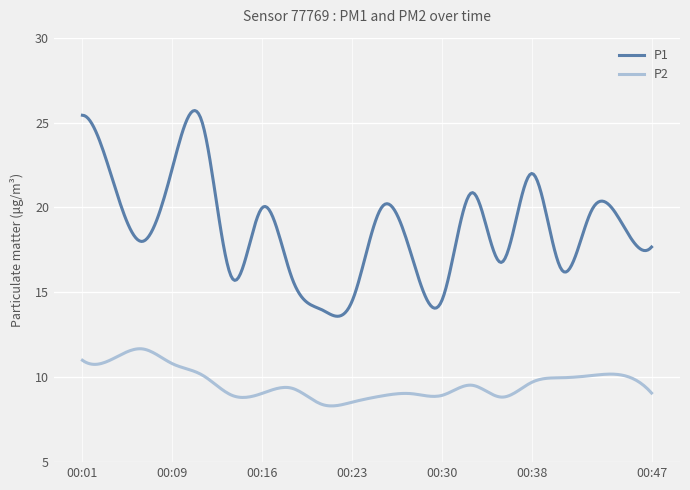

Count the number of categories in the chart.

300